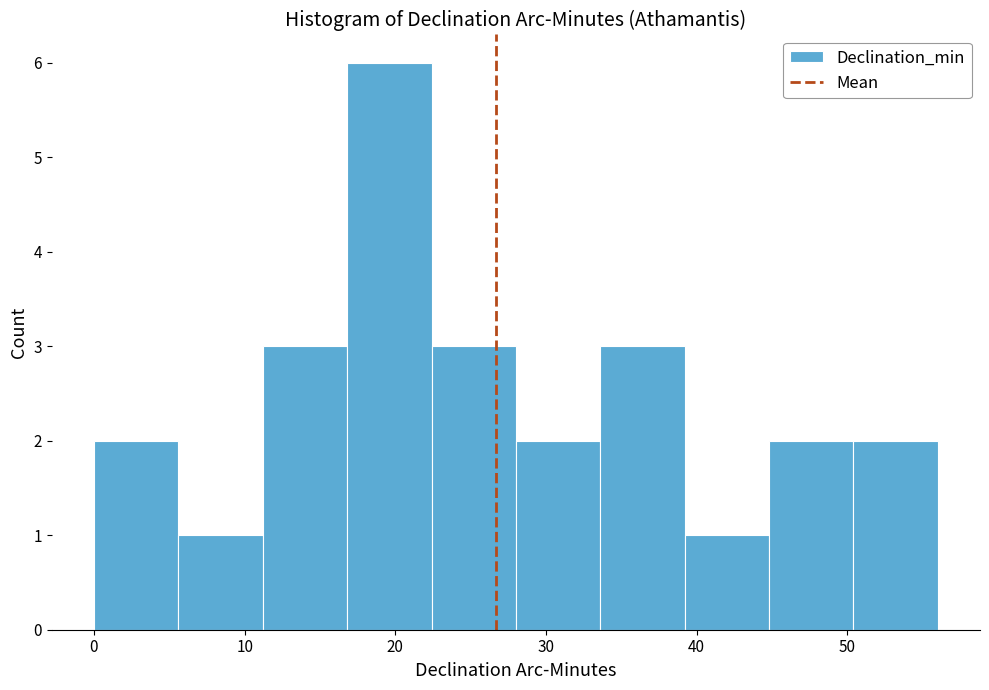

Reading left to right, list every bar in this chart as the range it spans on the x-axis followed by its height. Neither the bar edges nor the heights are printed on the chart, so give them approximately, as read against the axes.

0.0 to 5.6: 2
5.6 to 11.2: 1
11.2 to 16.8: 3
16.8 to 22.4: 6
22.4 to 28.0: 3
28.0 to 33.6: 2
33.6 to 39.2: 3
39.2 to 44.8: 1
44.8 to 50.4: 2
50.4 to 56.0: 2